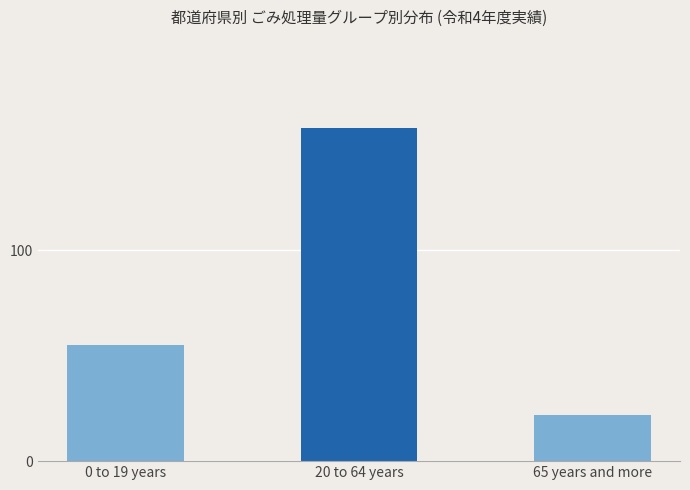

What is the value of the 2nd bar from the left?

158